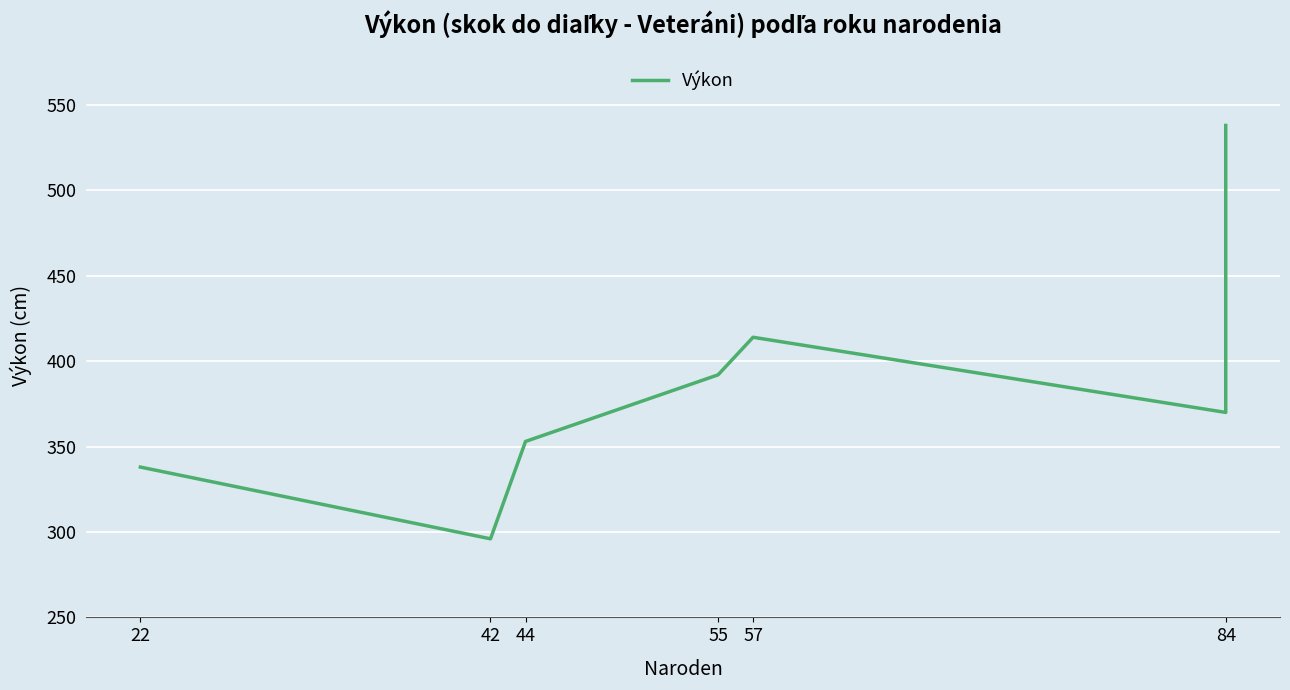

How many lines are shown in the chart?

1